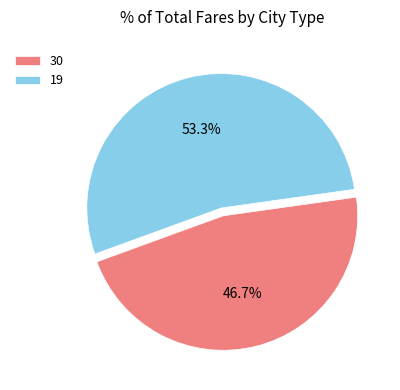

True or false: 30 accounts for 60% of the total.

False